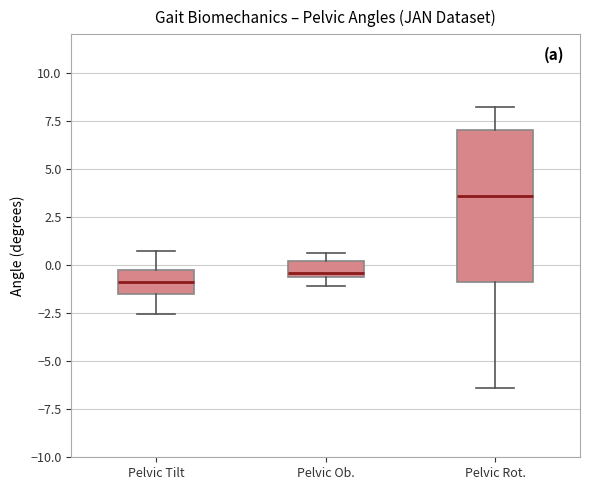

Reading left to right, transcribe this box plot: for each box, give where its median line is, the range the box spans, and where its two whiskers end, as read against the y-axis. The values are not printed on the chart, so give them approximately, as read against the axis.

Pelvic Tilt: median -1.0, box -1.5 to -0.5, whiskers -2.5 to 0.5
Pelvic Ob.: median -0.5 (just above the box's lower edge), box -0.5 to 0.0, whiskers -1.0 to 0.5
Pelvic Rot.: median 3.5, box -1.0 to 7.0, whiskers -6.5 to 8.0